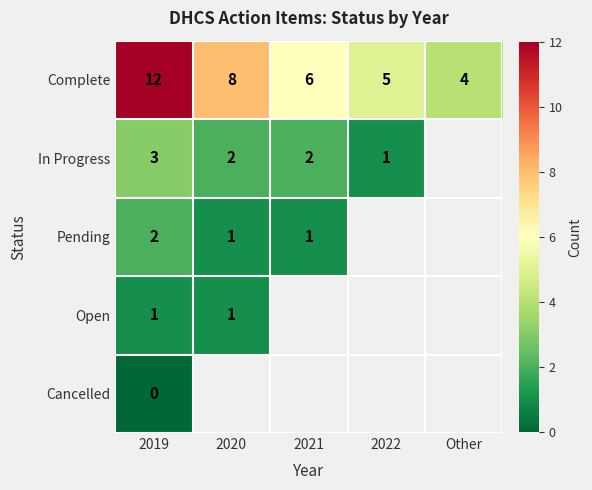

The value of Complete at Other is 7. True or false?

False